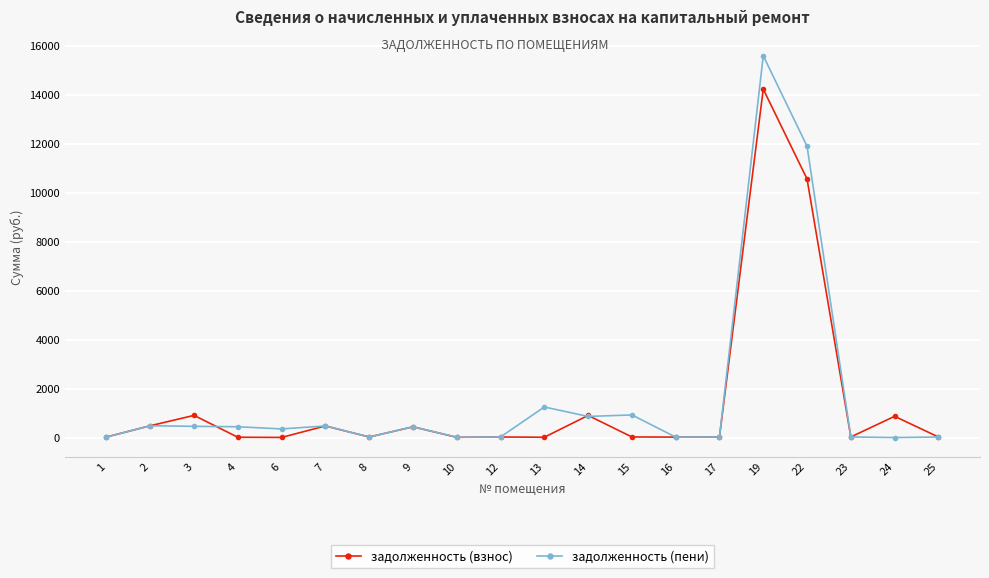

Which series has the widest spread of values?

задолженность (пени)